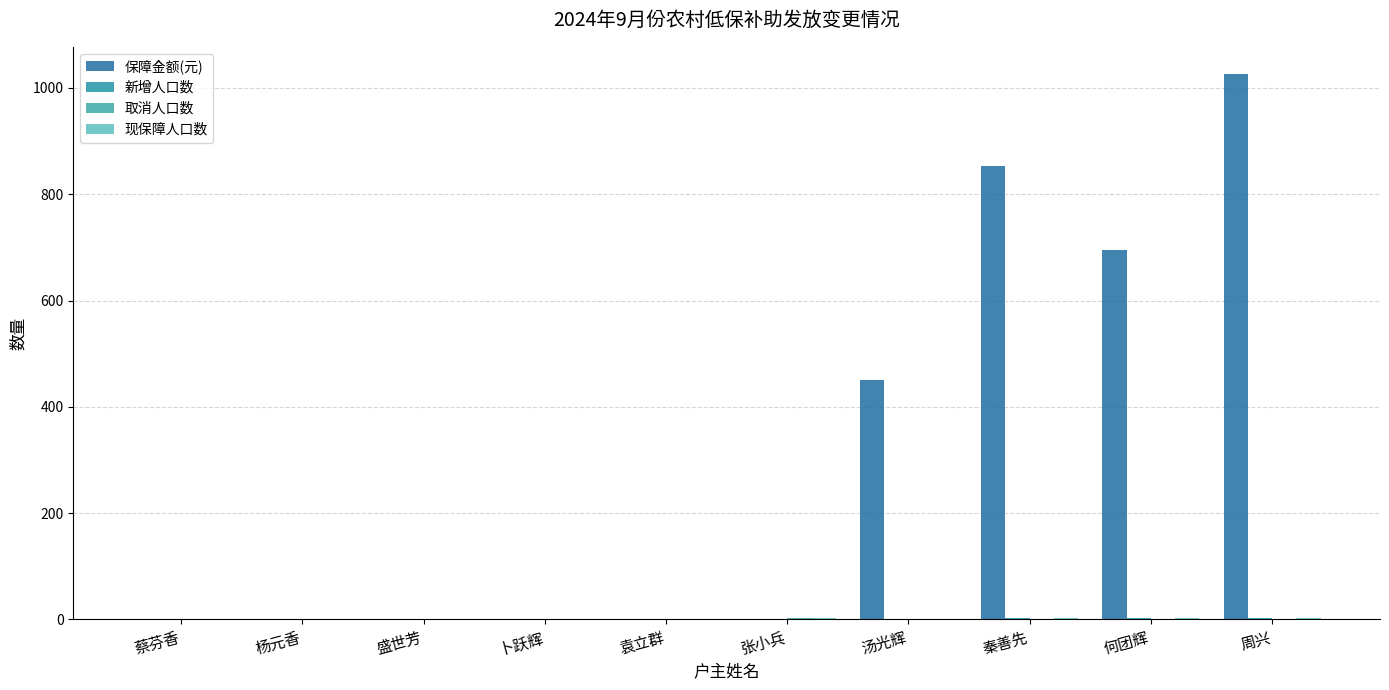

Is it true that 取消人口数 equals 2 at 蔡芬香?

False